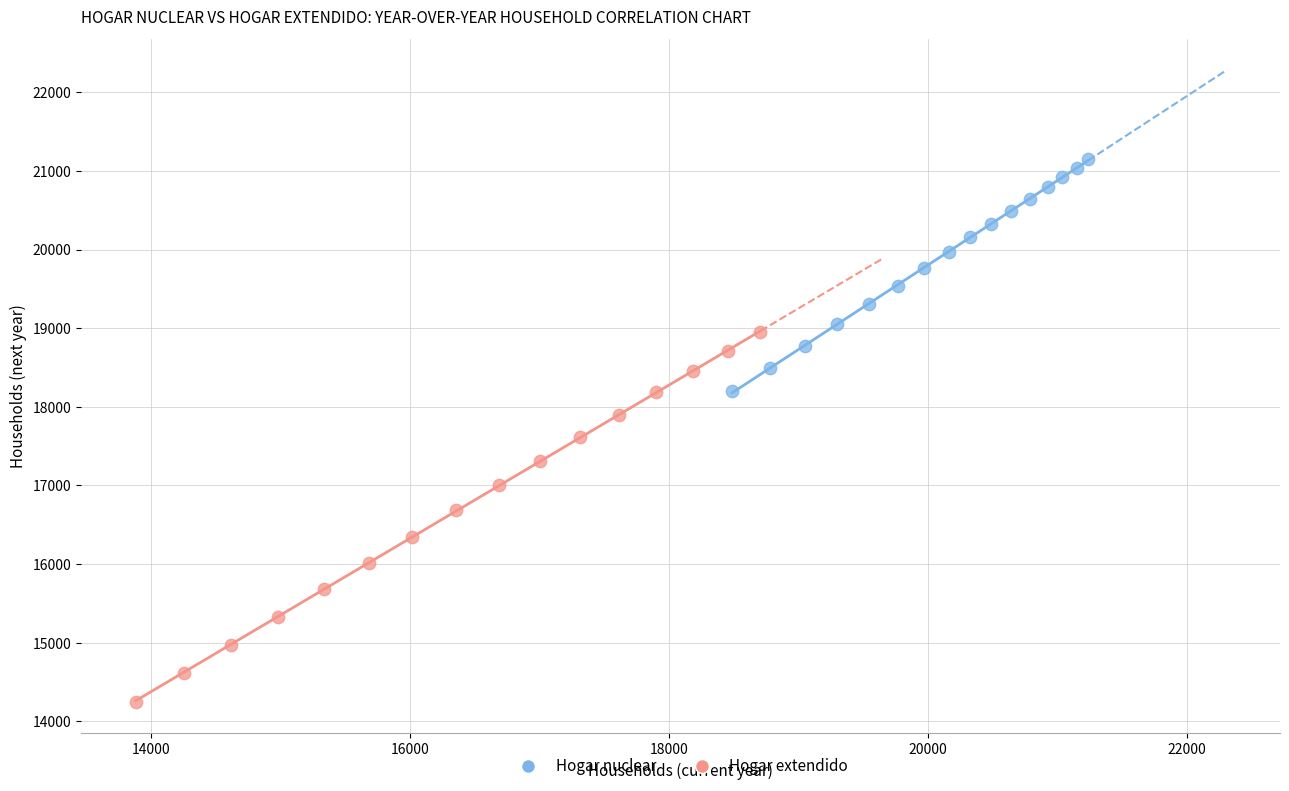

Which series contains the lowest Y value?

Hogar extendido